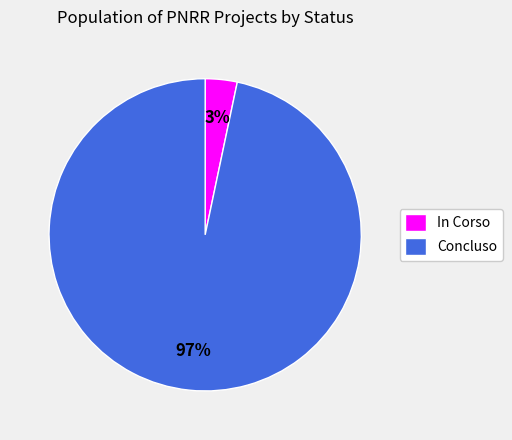

How many segments does this pie chart have?

2